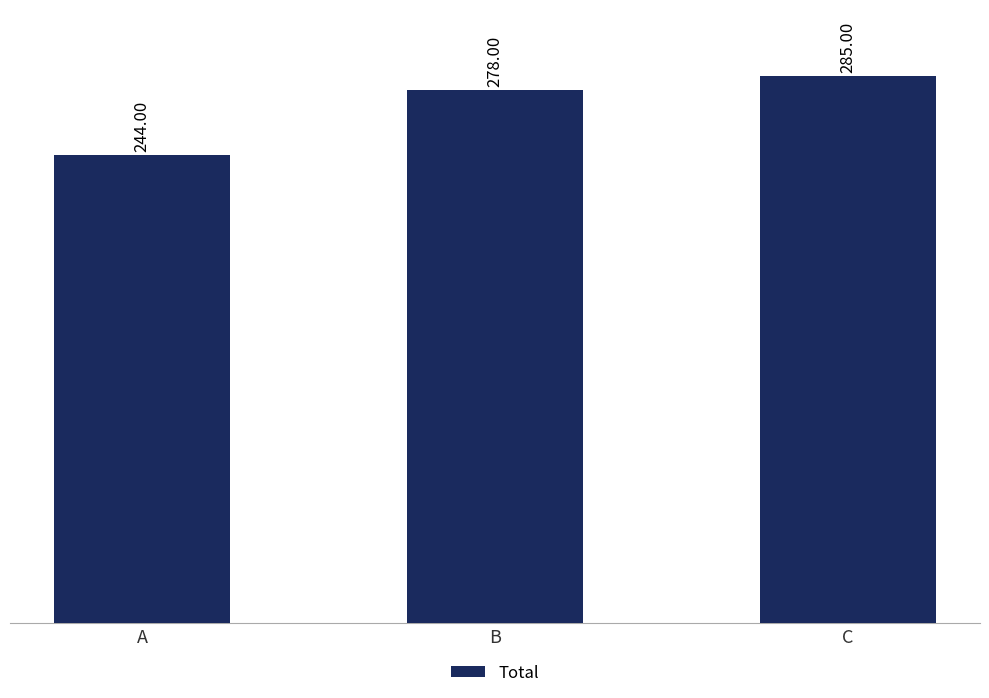

True or false: the data shows 108 at B.

False